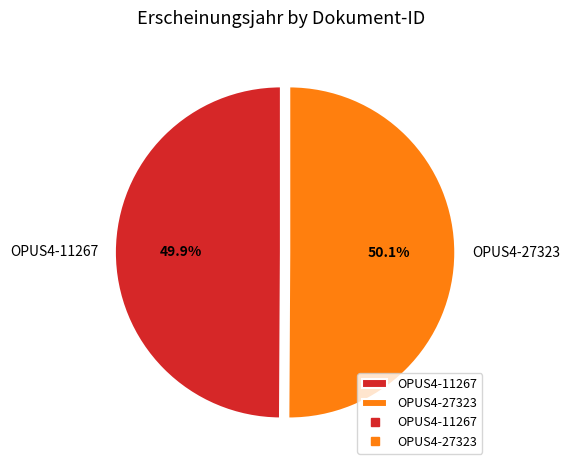

What percentage do OPUS4-27323 and OPUS4-11267 together represent?

100.0%